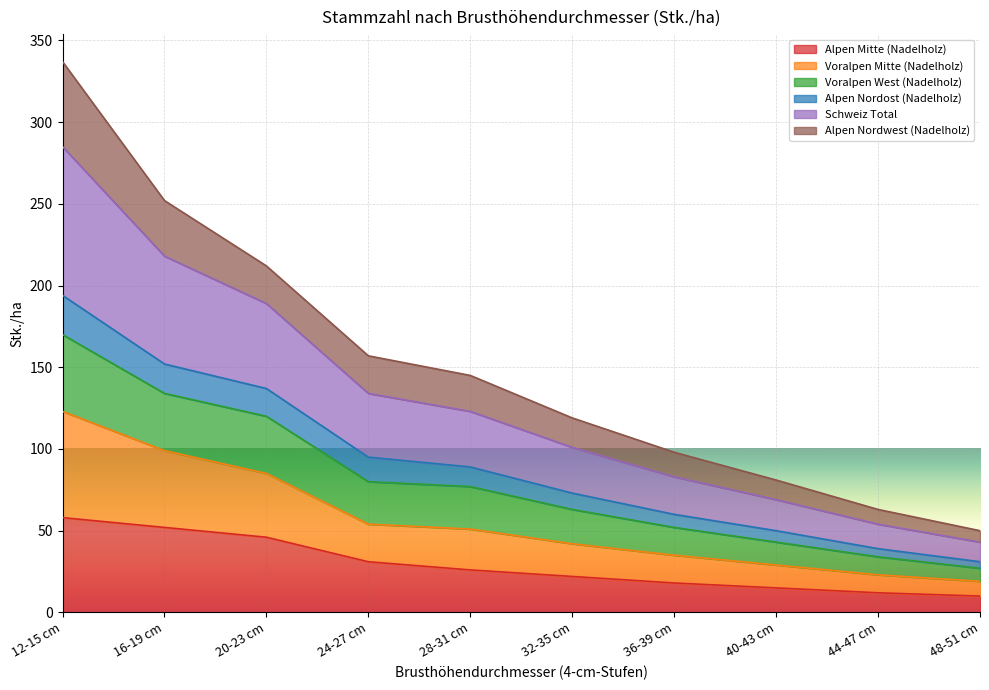

What is the highest value of the Alpen Mitte (Nadelholz) series?

58